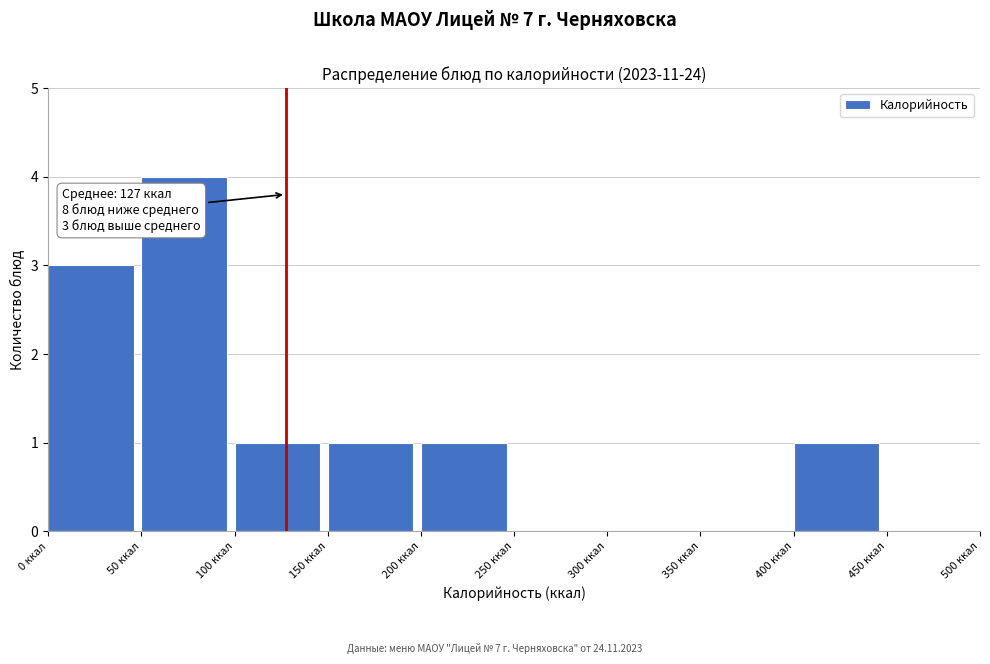

Which range on the x-axis has the tallest bar?

50 to 100